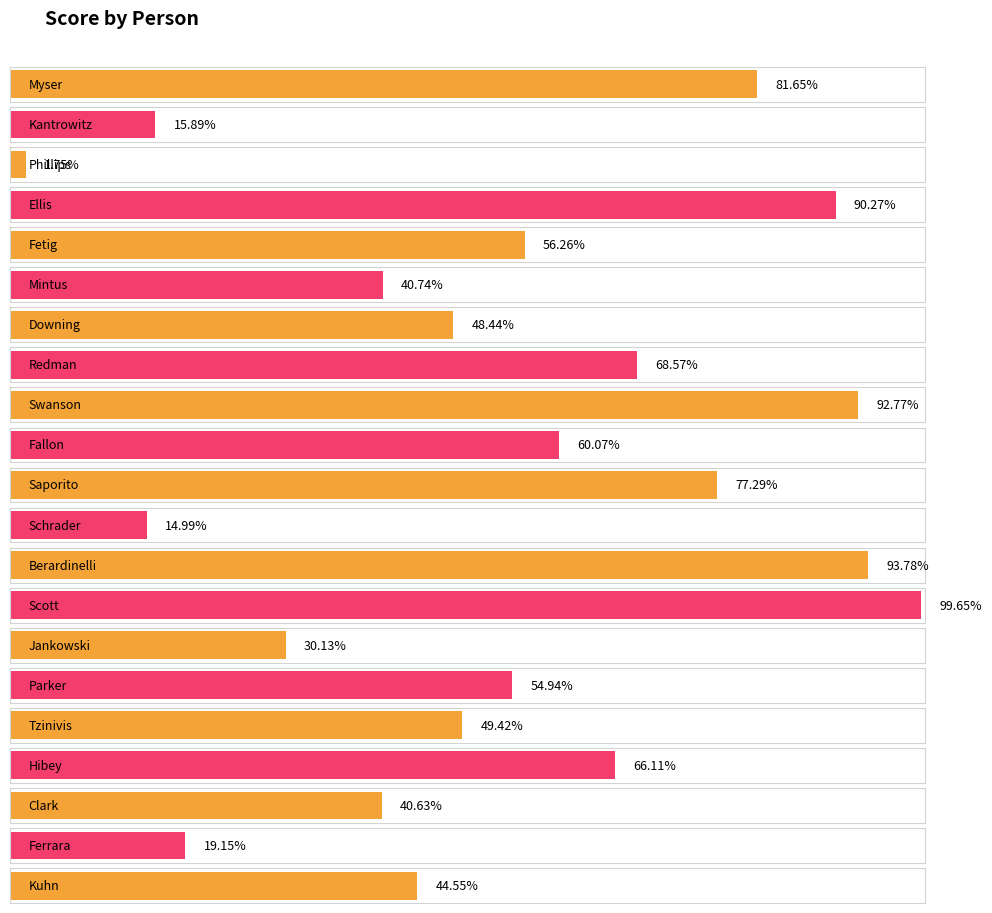

What is the label of the 21st bar from the right?

Myser